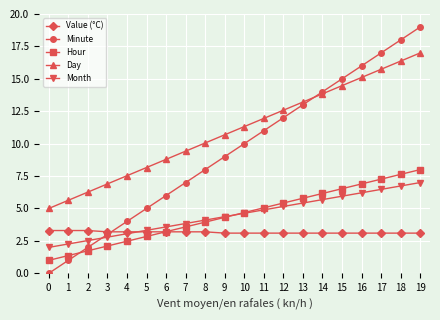

What are all the series names shown in the legend?

Value (°C), Minute, Hour, Day, Month